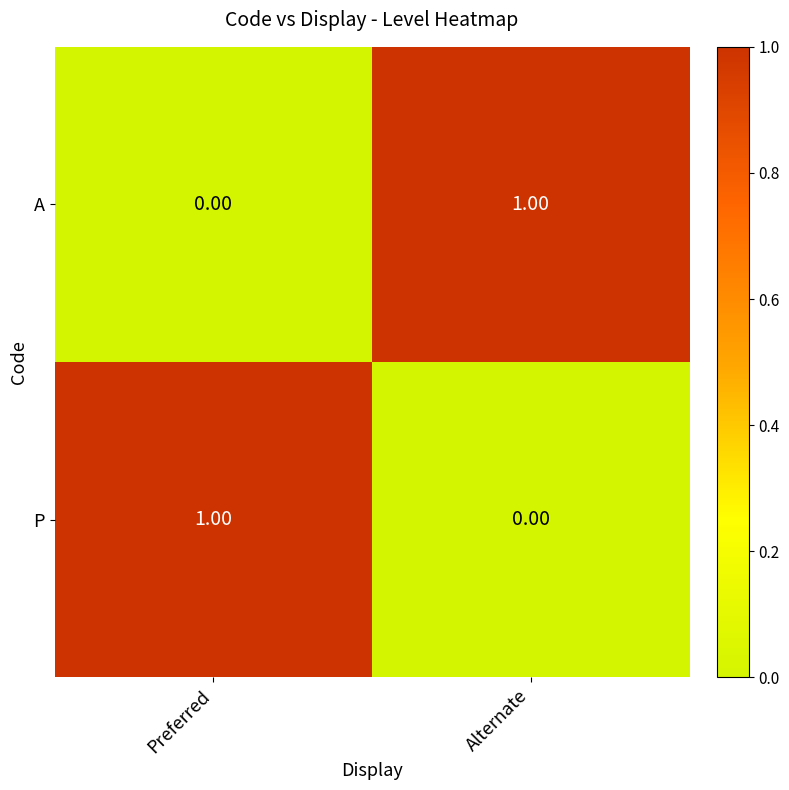

Rank the categories by A value from highest to lowest.

Alternate, Preferred